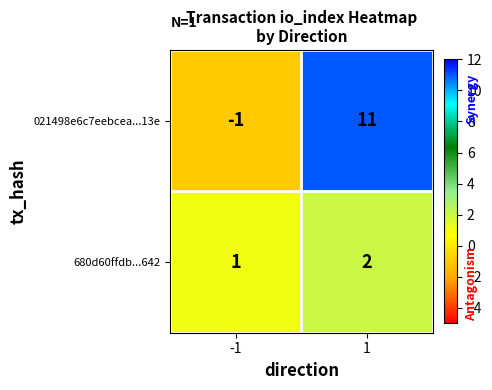

What is the sum of all 680d60ffdb...642 values?

3